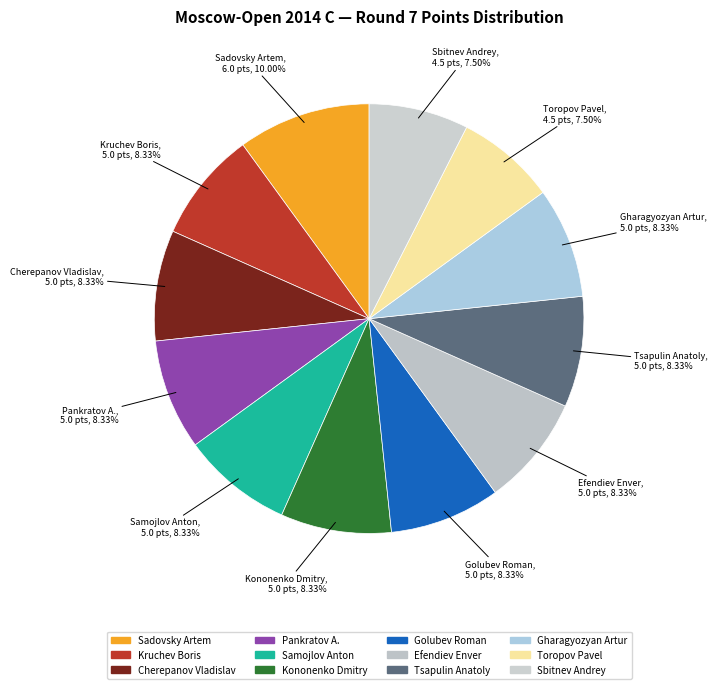

Does Pankratov A. represent more than half of the total?

No